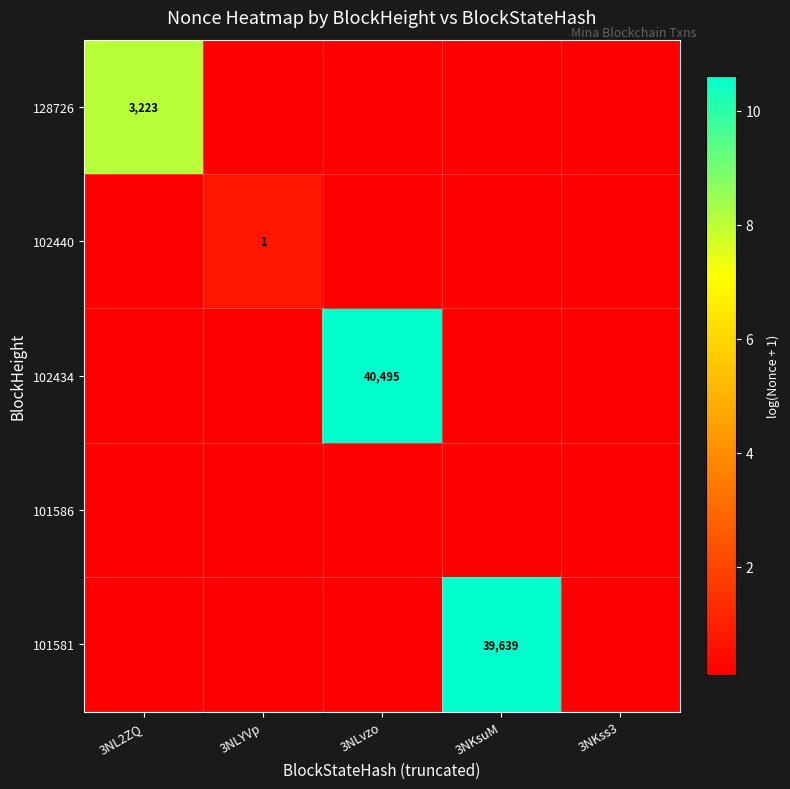

What is the difference between the maximum and minimum values in the 102434 series?

10.5